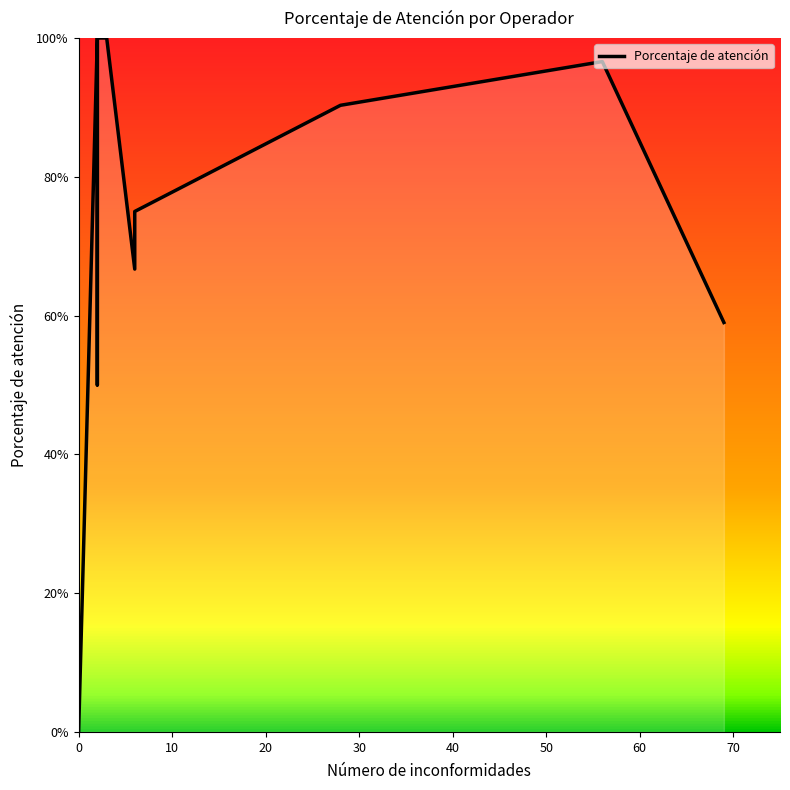

Is this an area chart (filled region under the line)?

No